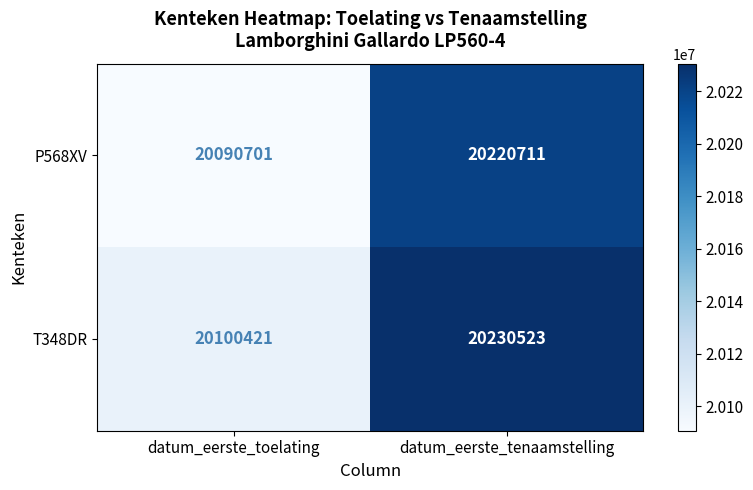

Reading left to right, list all the values displayed in this chart.

P568XV: datum_eerste_toelating=20090701	datum_eerste_tenaamstelling=20220711
T348DR: datum_eerste_toelating=20100421	datum_eerste_tenaamstelling=20230523